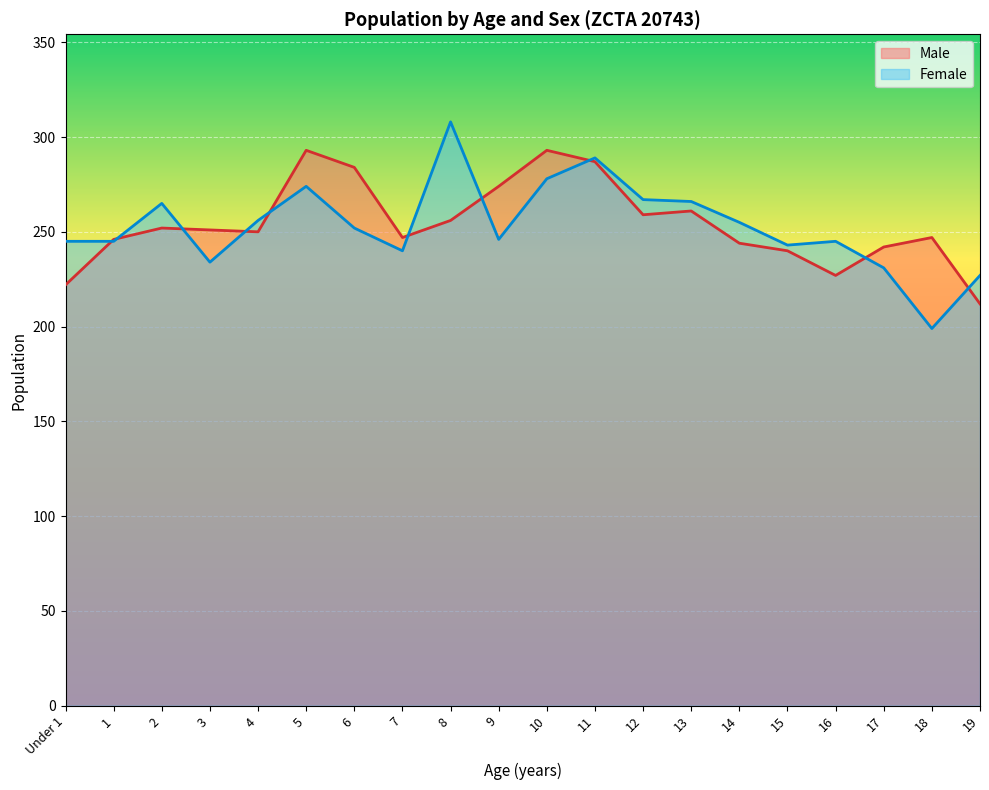

Reading right to left, transcribe all the data shown in this chart.

Male: 19=212	18=247	17=242	16=227	15=240	14=244	13=261	12=259	11=287	10=293	9=274	8=256	7=247	6=284	5=293	4=250	3=251	2=252	1=246	Under 1=222
Female: 19=227	18=199	17=231	16=245	15=243	14=255	13=266	12=267	11=289	10=278	9=246	8=308	7=240	6=252	5=274	4=256	3=234	2=265	1=245	Under 1=245